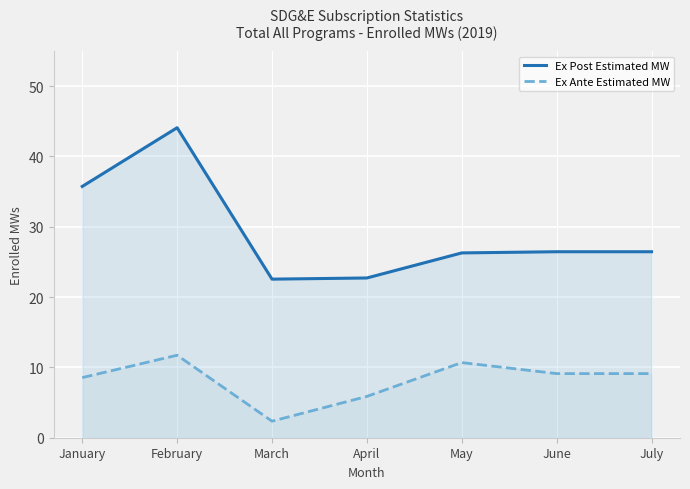

Reading left to right, what are all the values shown in this chart?

Ex Post Estimated MW: January=35.7	February=44.1	March=22.6	April=22.7	May=26.3	June=26.5	July=26.5
Ex Ante Estimated MW: January=8.6	February=11.7	March=2.4	April=5.9	May=10.7	June=9.1	July=9.1